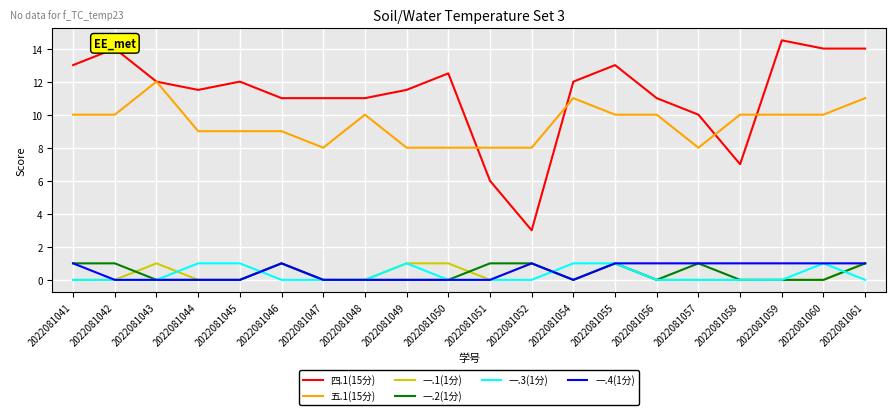

Which series has the largest total across all categories?

四.1(15分)